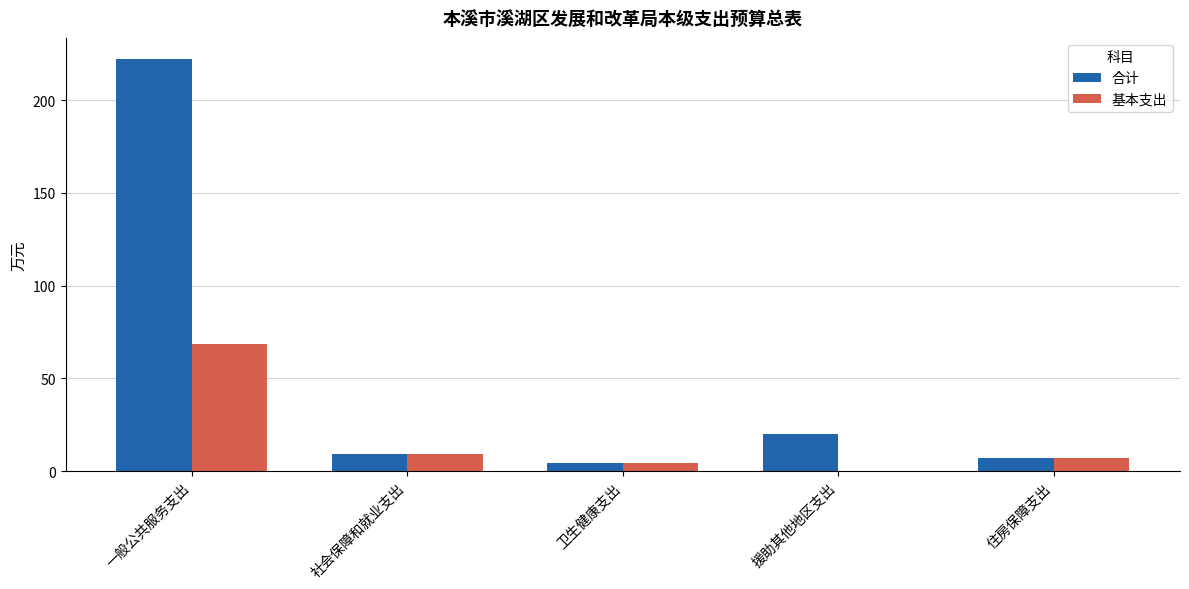

Is the value of 合计 at 援助其他地区支出 greater than the value of 基本支出 at 卫生健康支出?

Yes